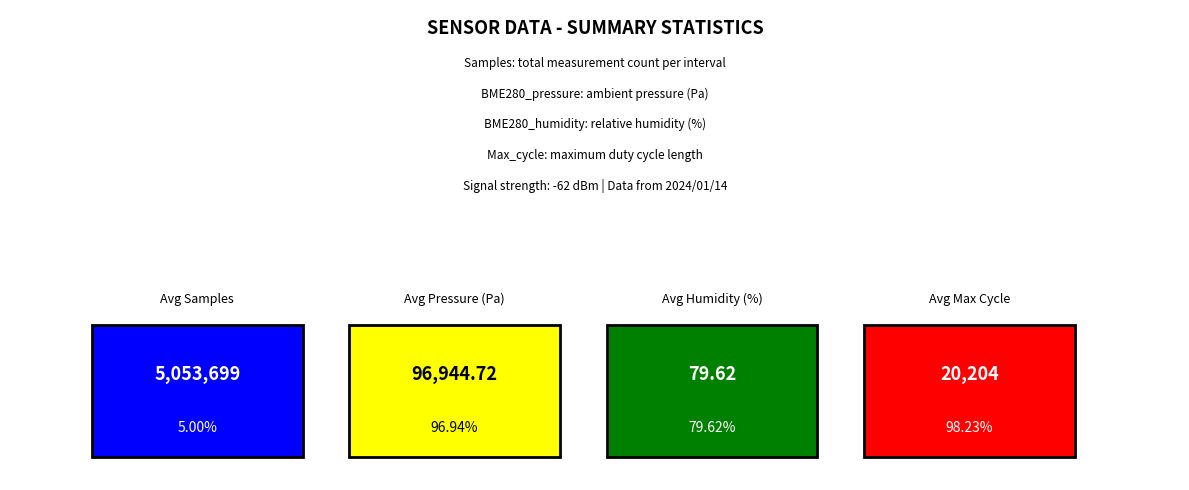

Are the bars horizontal?

No